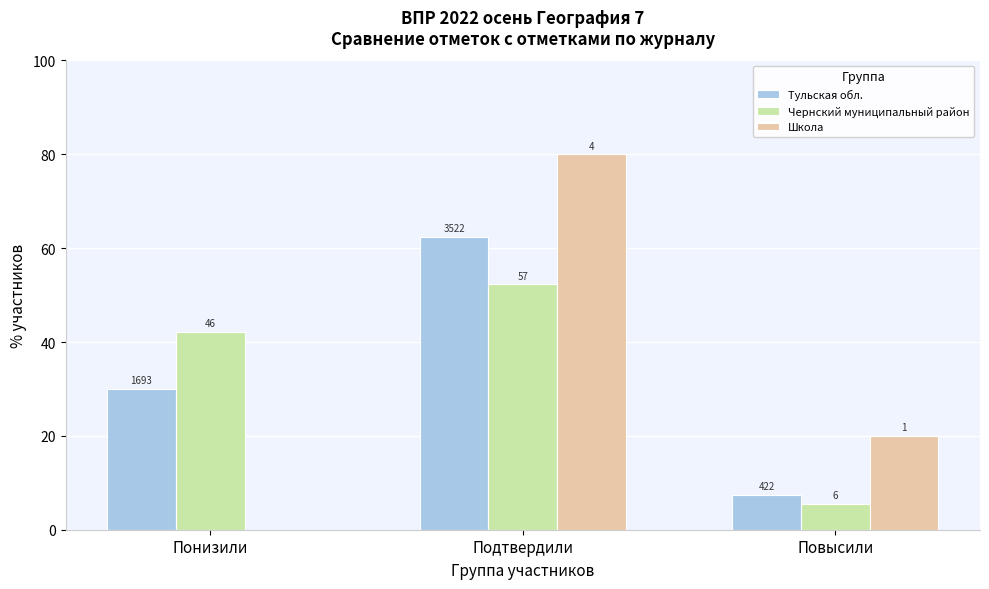

Does the chart contain stacked bars?

No